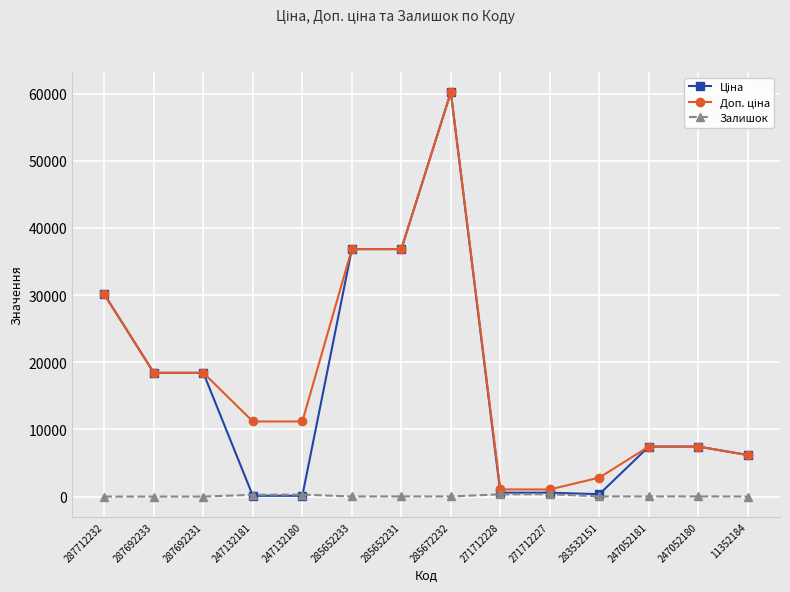

At which category is the sum across all series the highest?

285672232